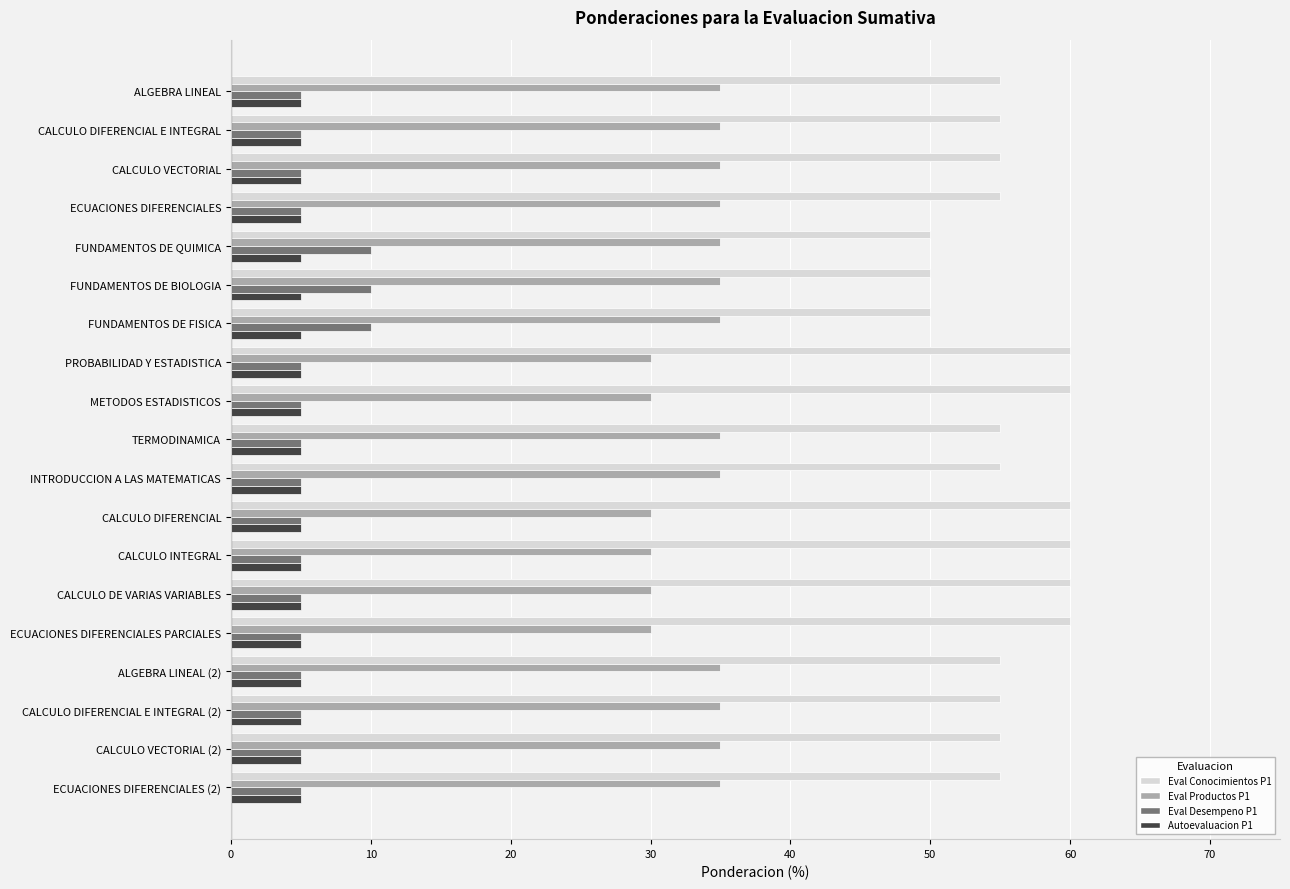

Is it true that Eval Productos P1 equals 43 at PROBABILIDAD Y ESTADISTICA?

False